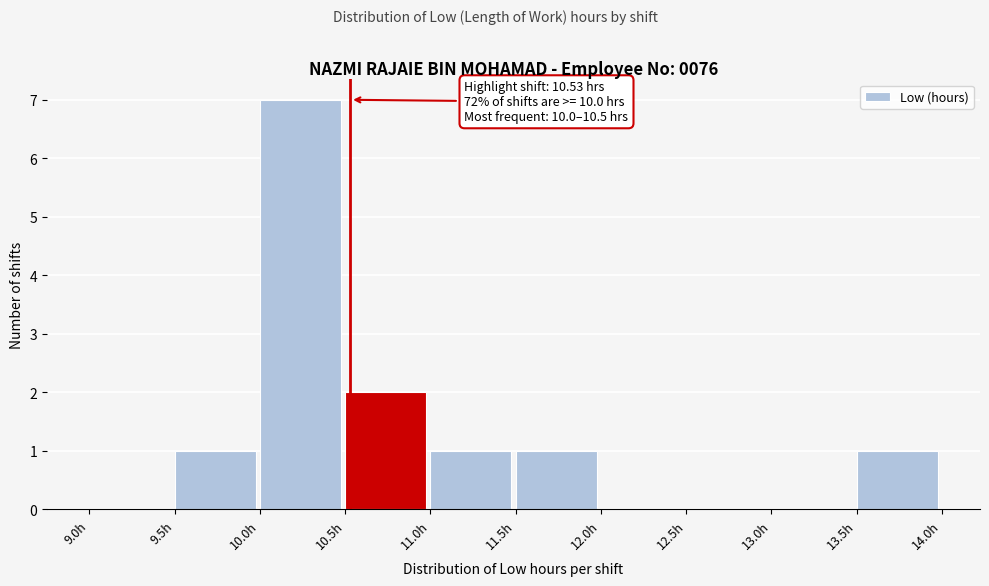

Over which range of the x-axis is the bar tallest?

10.0 to 10.5